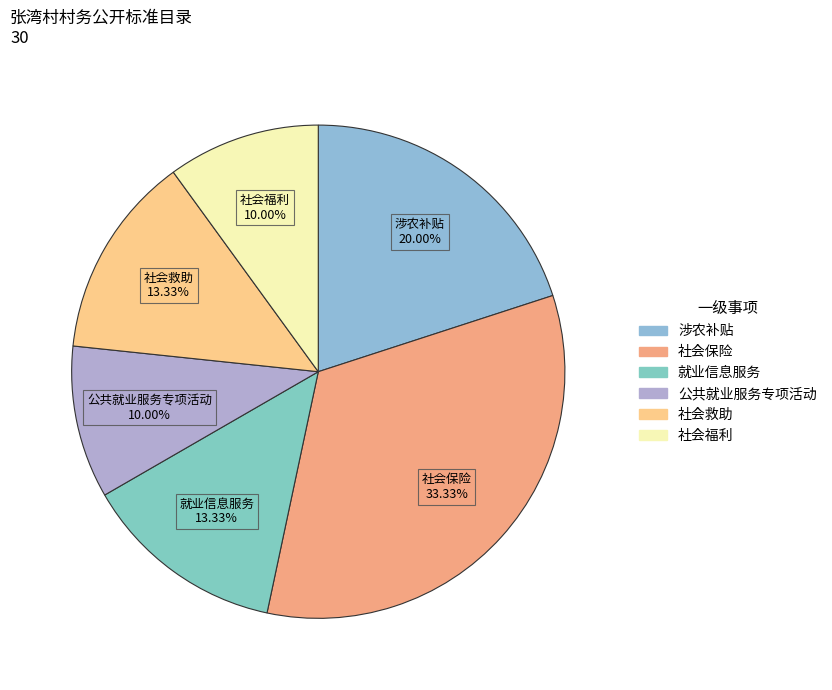

To the nearest percent, what is the combined percentage of 涉农补贴 and 社会救助?

33%